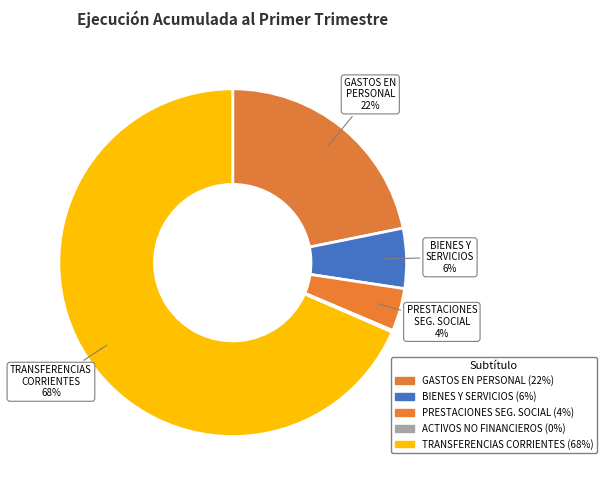

To the nearest percent, what is the average slice percentage?

20%